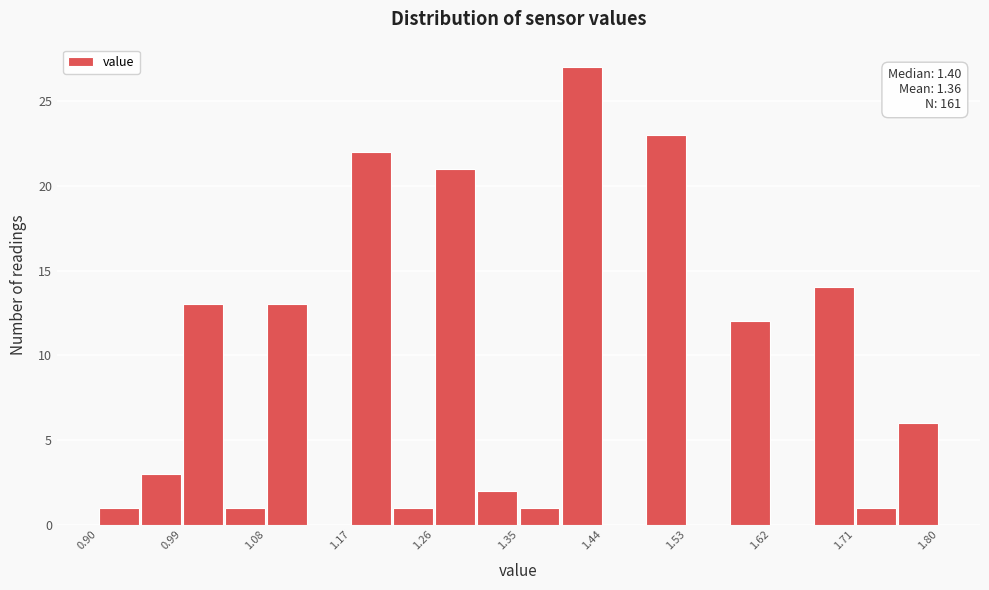

Over which range of the x-axis is the bar tallest?

1.395 to 1.440